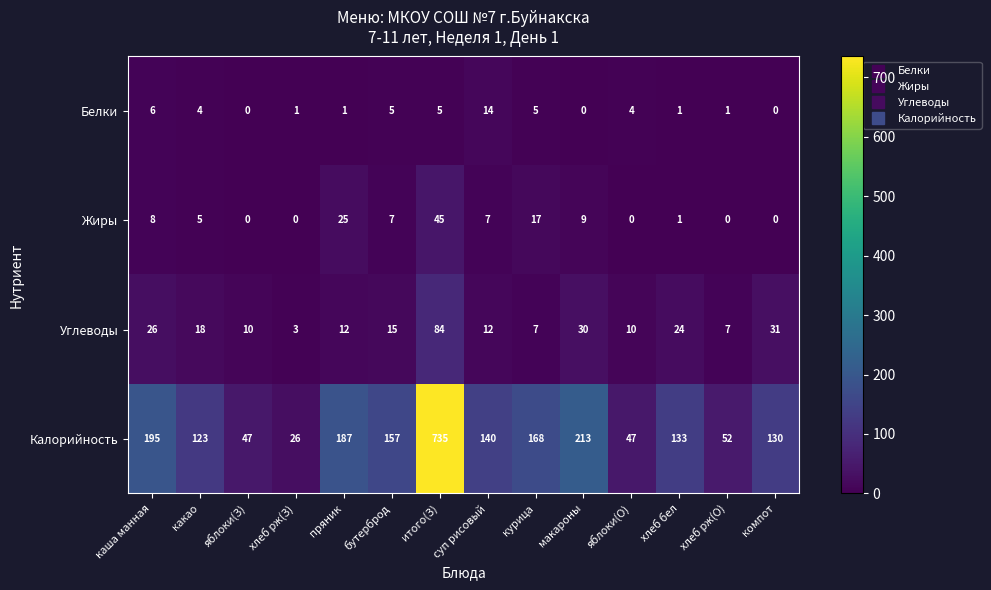

What is the sum of the Белки values at суп рисовый and каша манная?

20